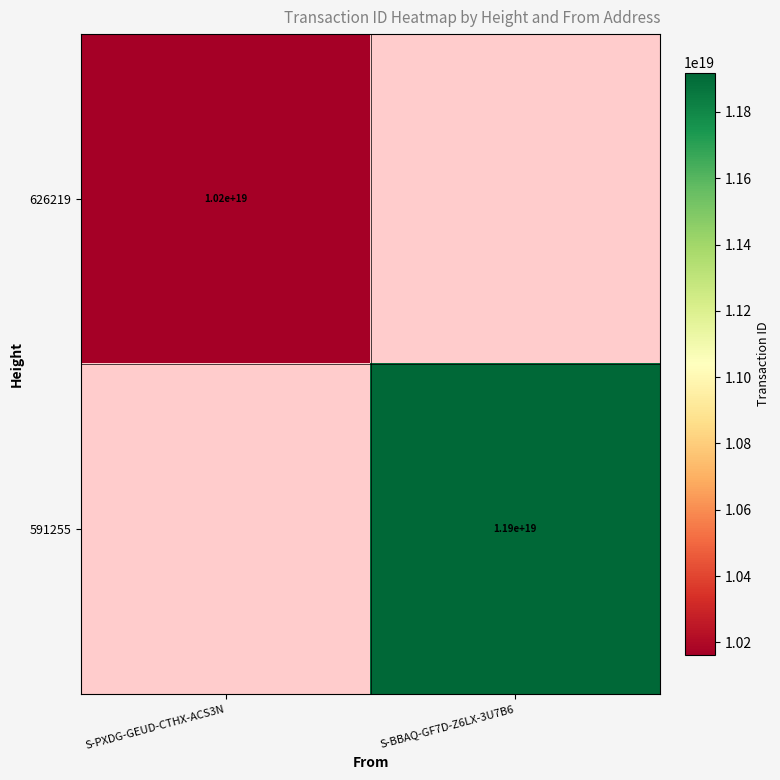

Count the number of data series in this chart.

2